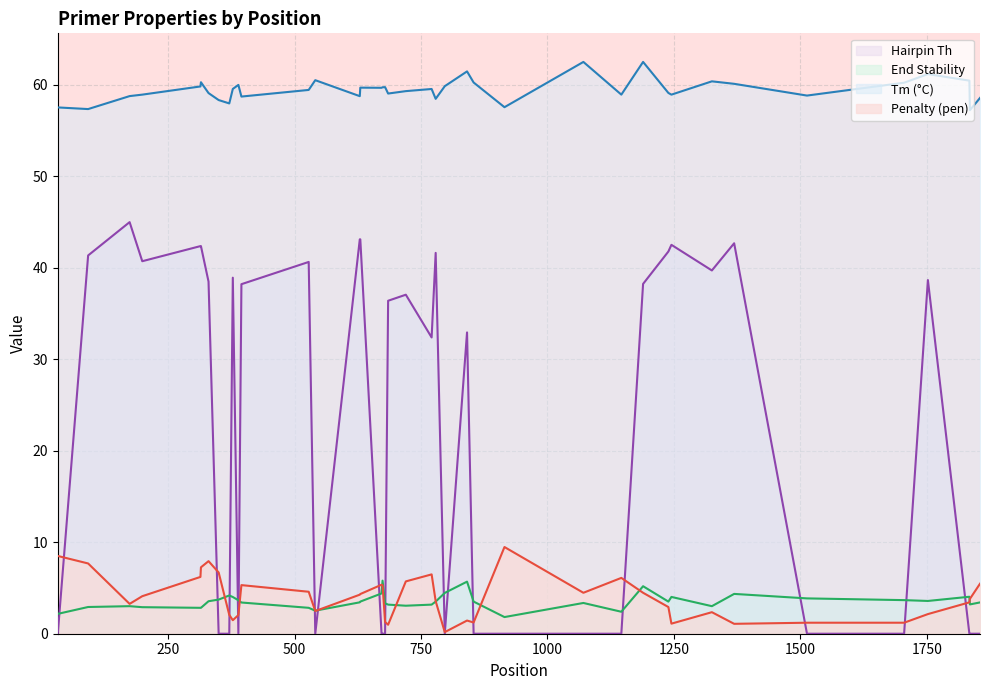

Count the number of categories in the chart.

40